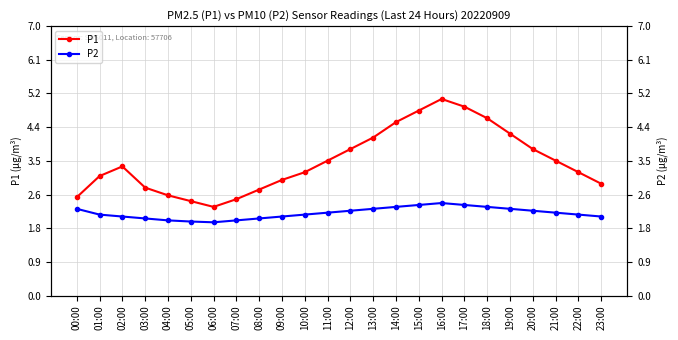

True or false: P1 and P2 cross at least once.

False